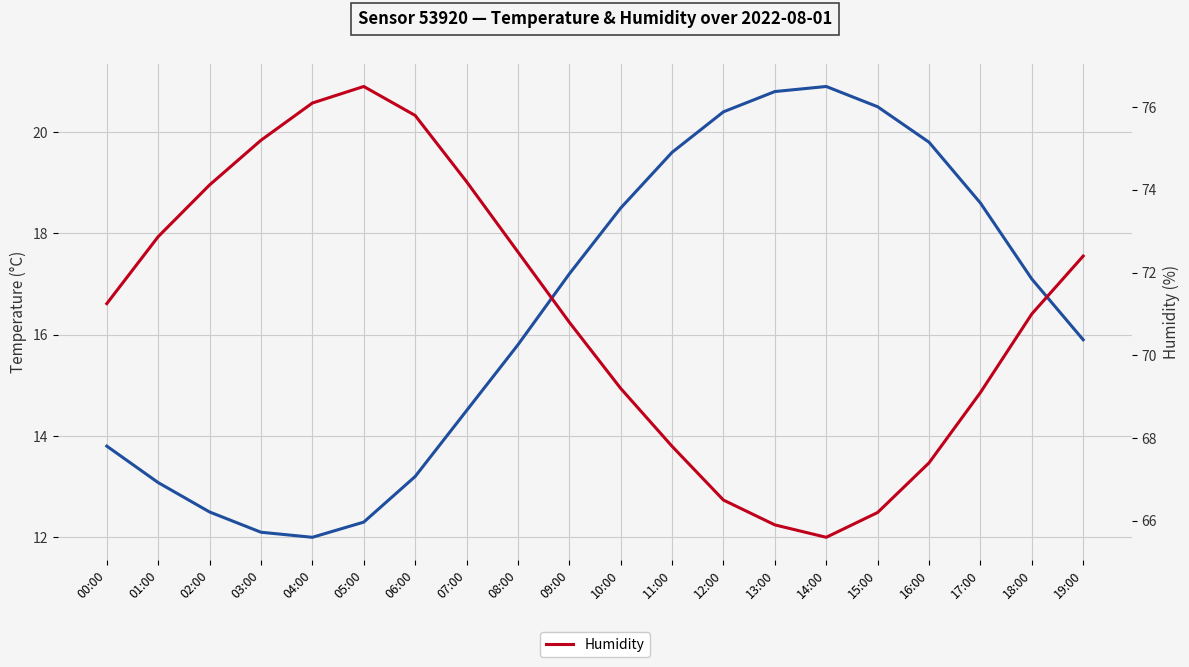

Is the value of Humidity at 09:00 greater than the value of Temperature at 14:00?

Yes